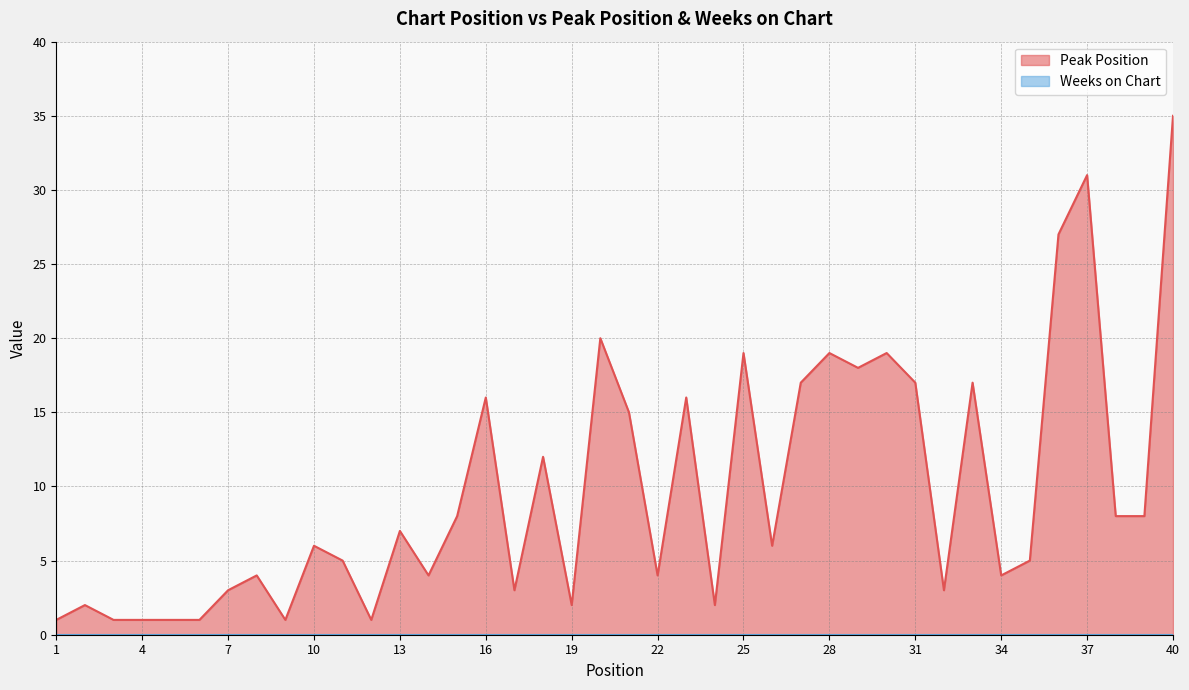

Which has a higher value, 26 or 38?

38